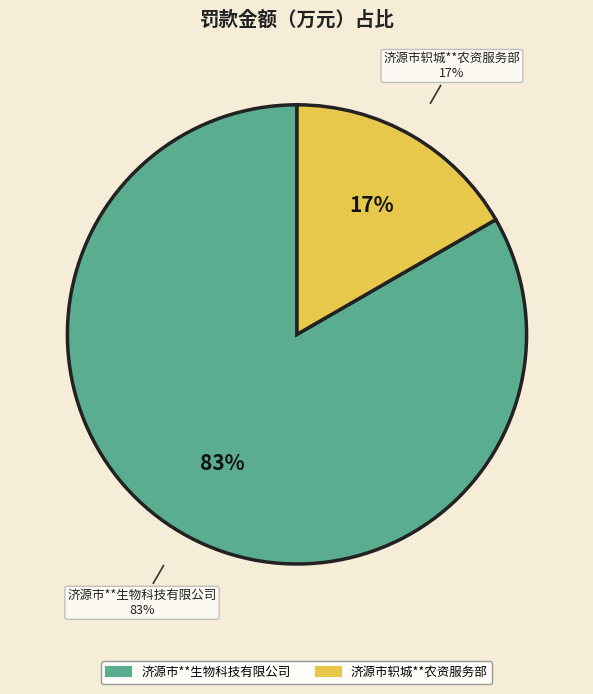

What percentage is NOT represented by 济源市**生物科技有限公司?

16.7%